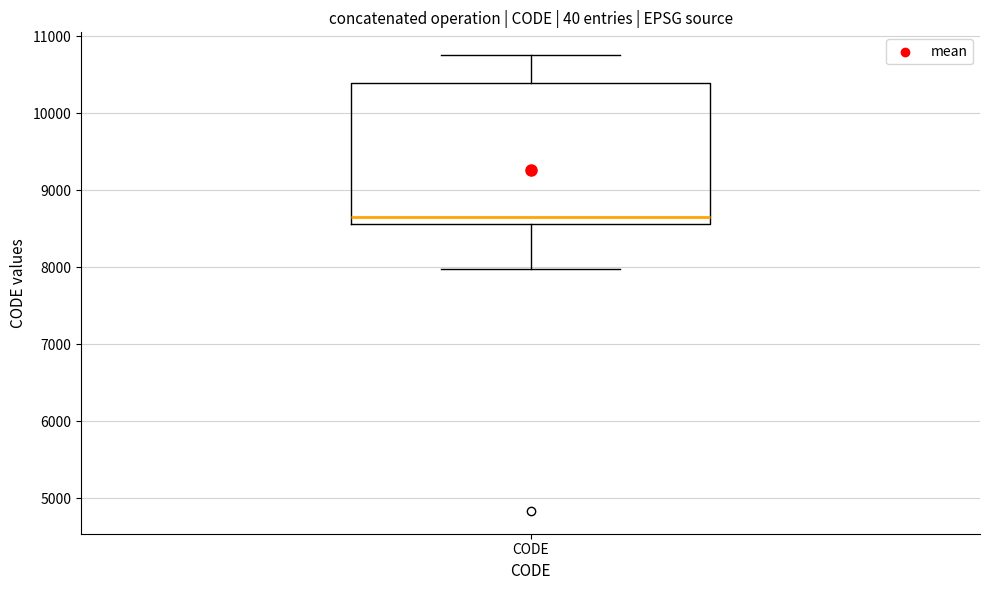

Read this box plot against the y-axis: the position of the median line, the range covered by the box, and the ends of both whiskers. The values are not printed on the chart, so give them approximately, as read against the axis.

median 8700, box 8600 to 10400, whiskers 8000 to 10800